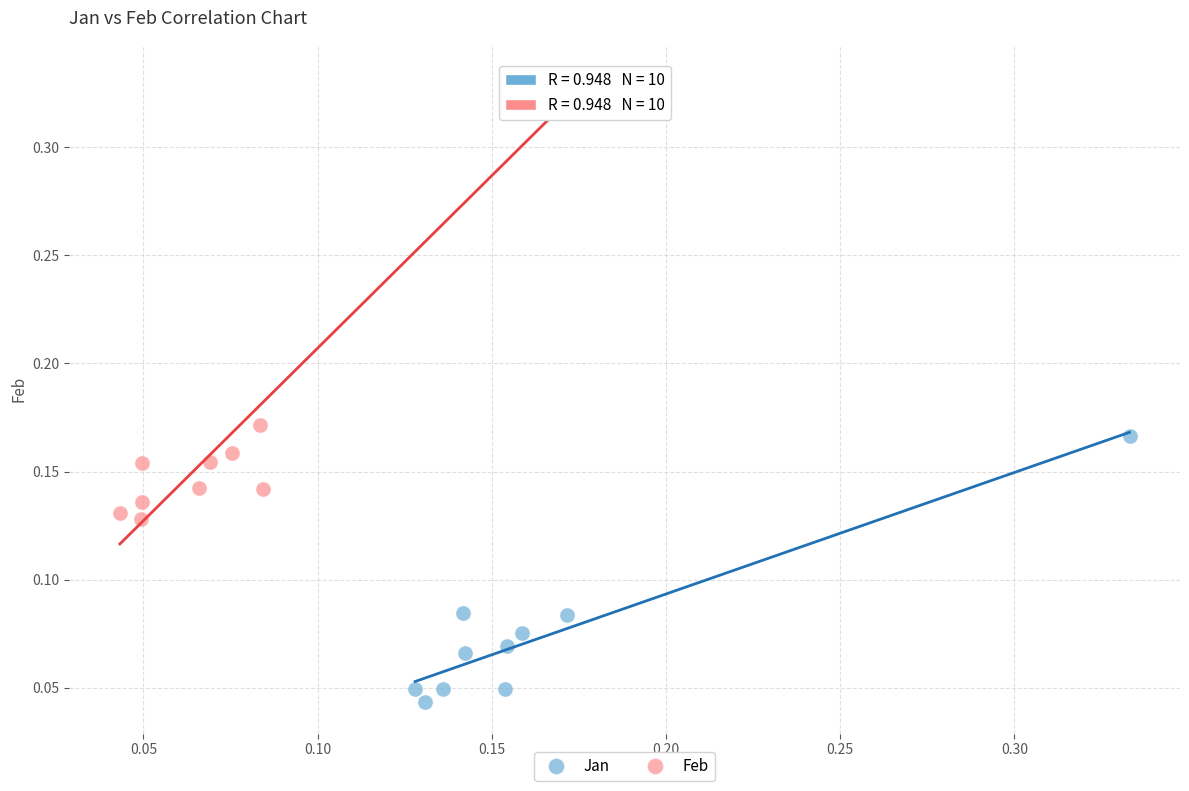

Which series contains the lowest Y value?

Jan